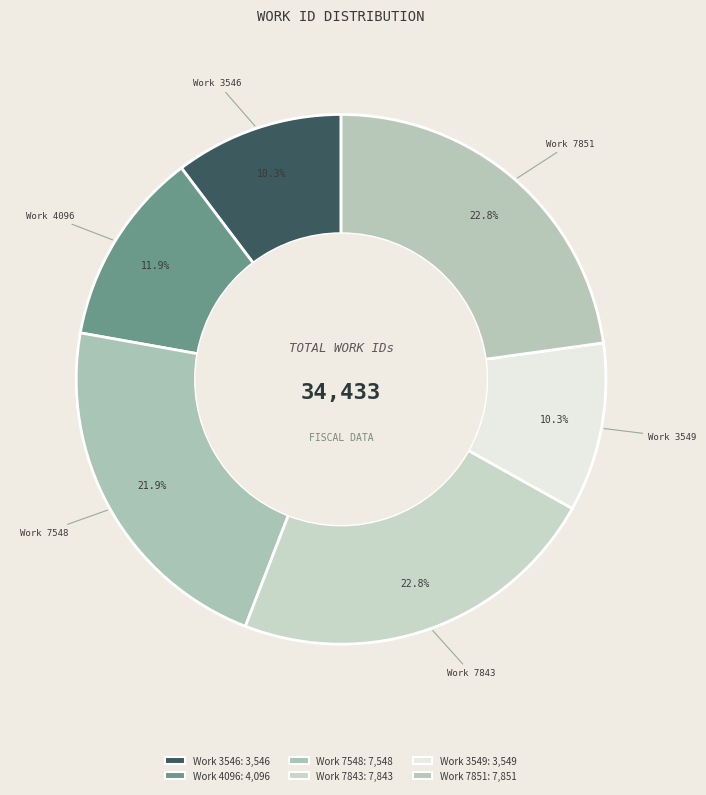

Is it true that Work 7548 is 31% of the pie?

False